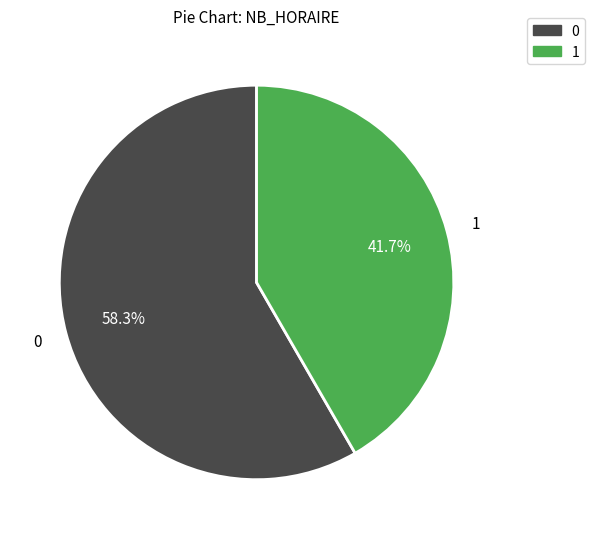

Is there a majority slice in this chart?

Yes